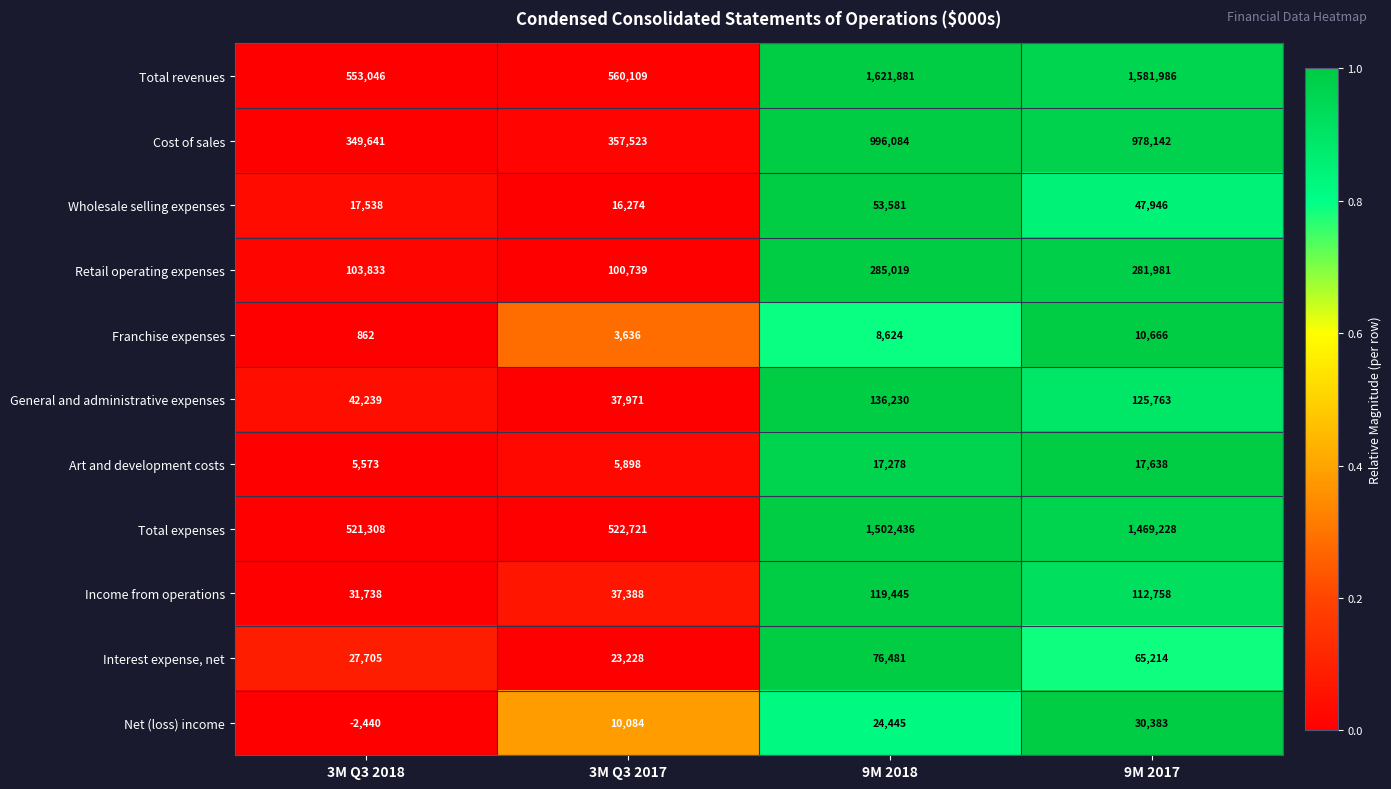

At which category does the chart reach its peak across all series?

9M 2018